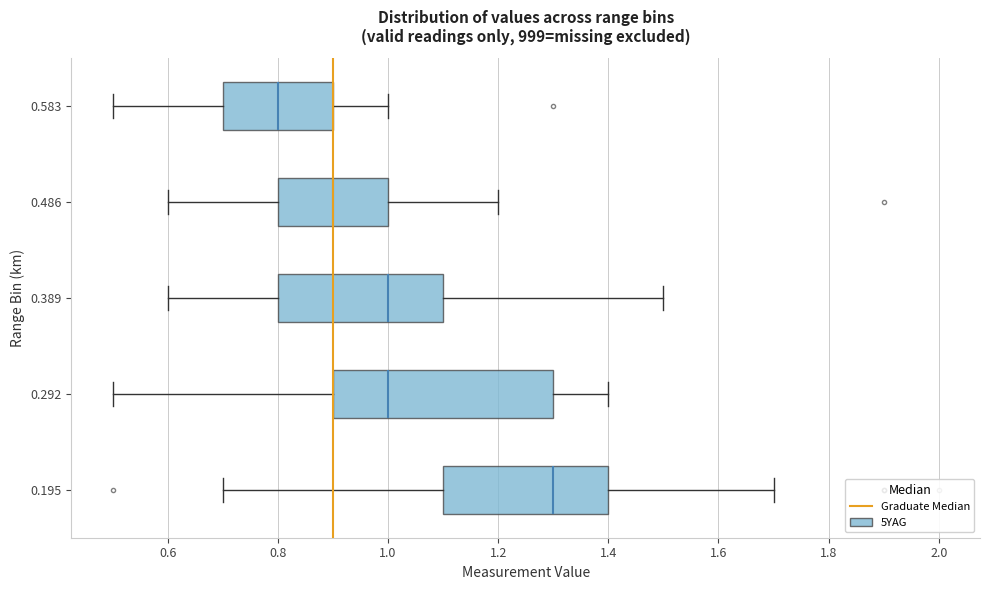

Reading bottom to top, transcribe this box plot: for each box, give where its median line is, the range the box spans, and where its two whiskers end, as read against the x-axis. The values are not printed on the chart, so give them approximately, as read against the axis.

0.195: median 1.3, box 1.1 to 1.4, whiskers 0.7 to 1.7
0.292: median 1.0, box 0.9 to 1.3, whiskers 0.5 to 1.4
0.389: median 1.0, box 0.8 to 1.1, whiskers 0.6 to 1.5
0.486: median 0.9, box 0.8 to 1.0, whiskers 0.6 to 1.2
0.583: median 0.8, box 0.7 to 0.9, whiskers 0.5 to 1.0